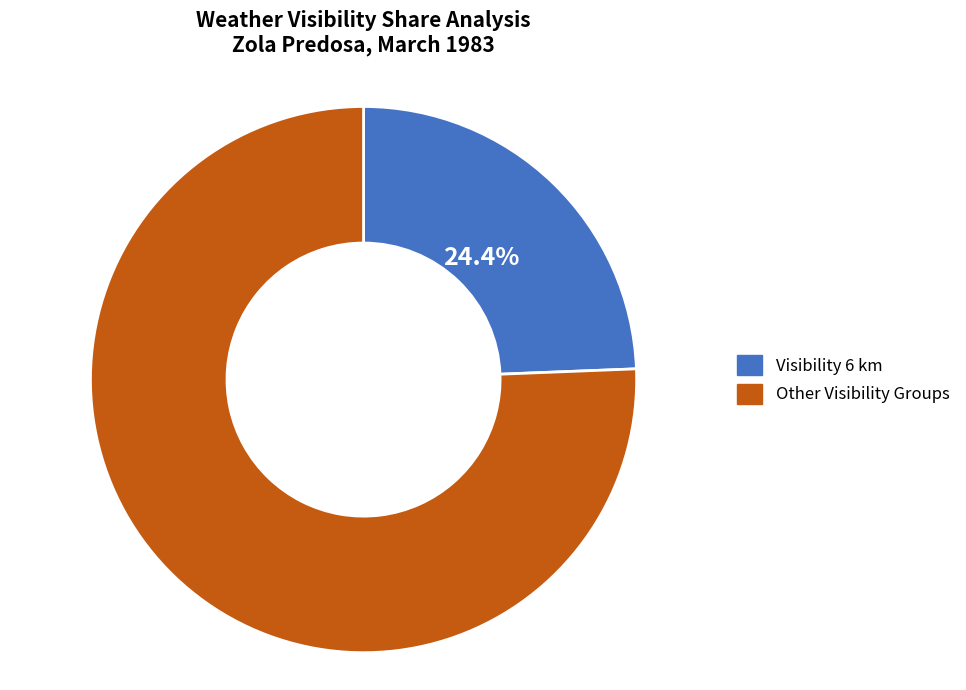

Rank the categories by value from lowest to highest.

Visibility 6 km, Other Visibility Groups